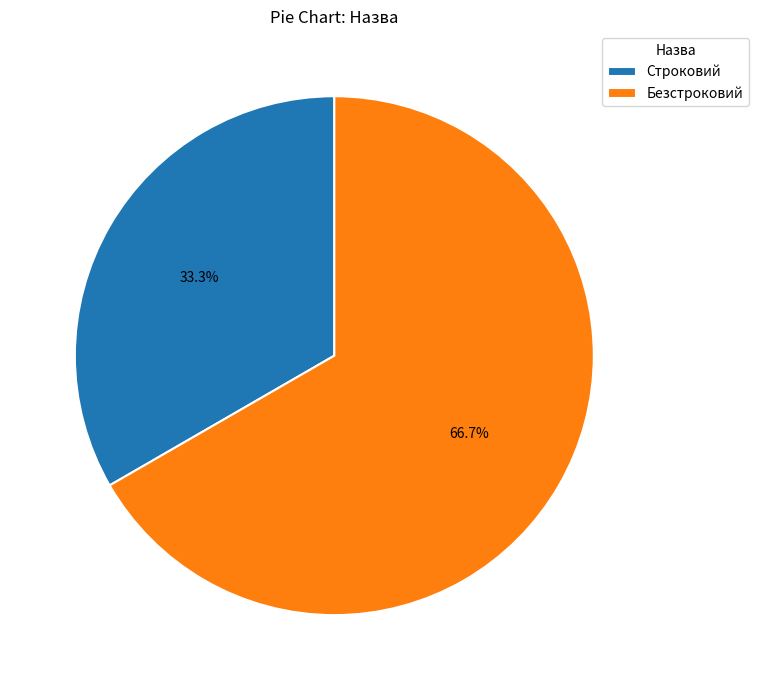

Is there any slice that represents more than half of the pie?

Yes